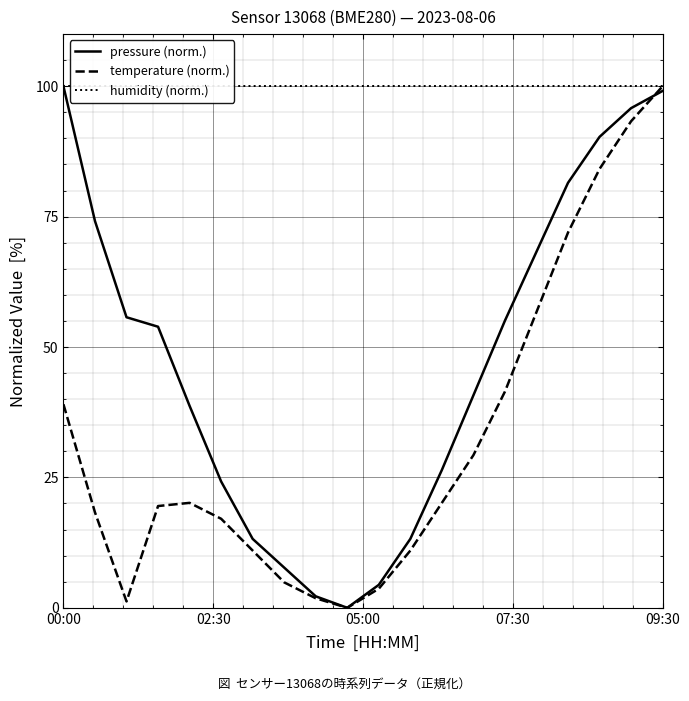

What is the highest value of the temperature (norm.) series?

100.0